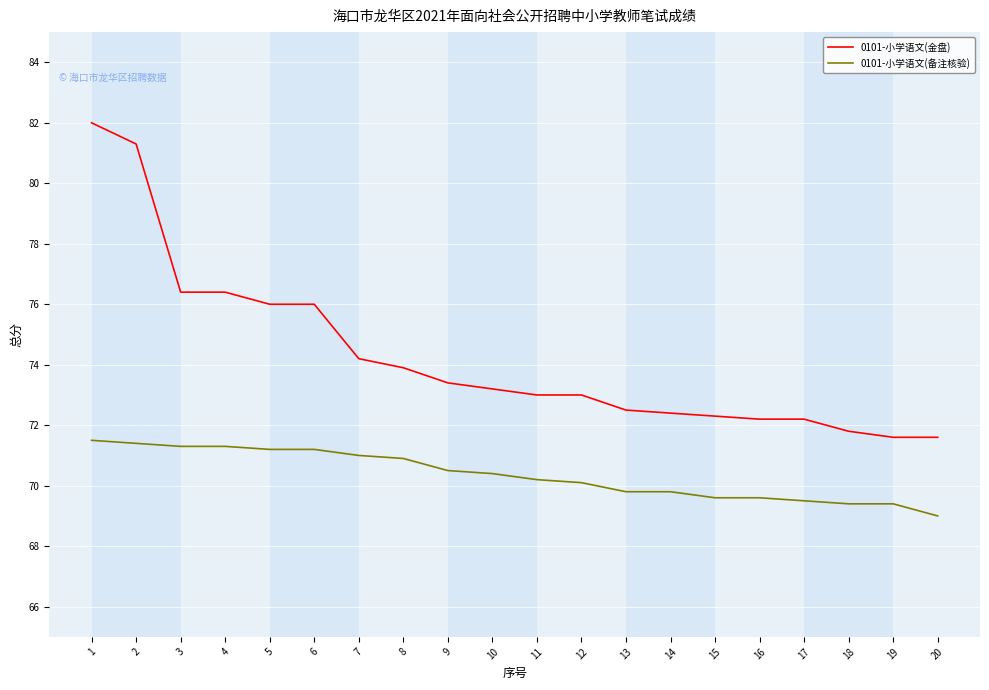

Is the value of 0101-小学语文(备注核验) at 7 greater than the value of 0101-小学语文(金盘) at 6?

No